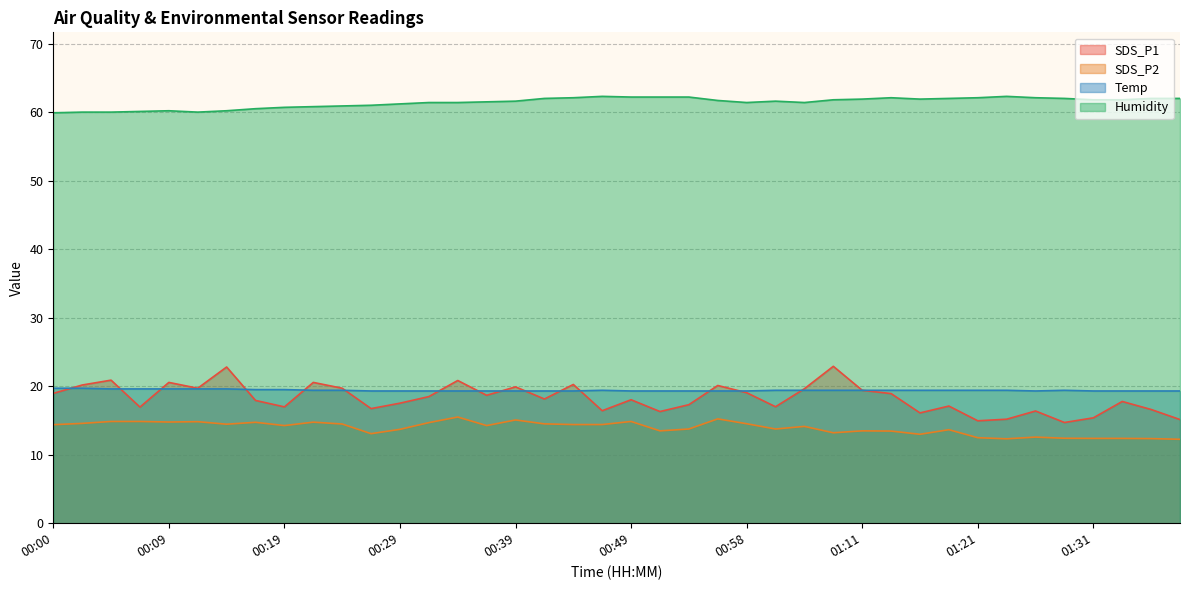

Reading left to right, extract all data points from this chart.

SDS_P1: 18.9	20.2	20.9	16.9	20.6	19.7	22.8	17.9	17.0	20.6	19.7	16.7	17.5	18.5	20.8	18.7	19.9	18.1	20.2	16.4	18.0	16.3	17.3	20.1	19.1	17.0	19.6	22.9	19.4	18.9	16.1	17.1	14.9	15.2	16.4	14.7	15.4	17.8	16.6	15.1
SDS_P2: 14.4	14.6	14.8	14.8	14.8	14.8	14.4	14.7	14.2	14.8	14.5	13.1	13.7	14.7	15.5	14.2	15.1	14.5	14.4	14.4	14.8	13.5	13.8	15.2	14.5	13.8	14.1	13.2	13.5	13.4	13.0	13.7	12.5	12.3	12.6	12.4	12.4	12.4	12.3	12.2
Temp: 19.7	19.7	19.6	19.6	19.6	19.6	19.6	19.5	19.5	19.4	19.4	19.3	19.3	19.3	19.3	19.3	19.3	19.3	19.3	19.4	19.3	19.3	19.3	19.3	19.3	19.4	19.4	19.4	19.4	19.4	19.4	19.4	19.4	19.4	19.3	19.4	19.3	19.3	19.3	19.3
Humidity: 59.9	60.0	60.0	60.1	60.2	60.0	60.2	60.5	60.7	60.8	60.9	61.0	61.2	61.4	61.4	61.5	61.6	62.0	62.1	62.3	62.2	62.2	62.2	61.7	61.4	61.6	61.4	61.8	61.9	62.1	61.9	62.0	62.1	62.3	62.1	62.0	61.8	61.8	62.0	62.0